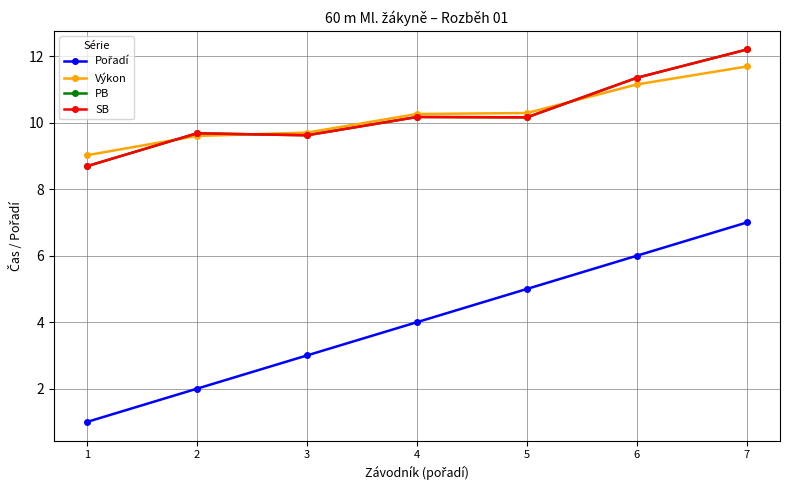

Does the chart have visible grid lines?

Yes